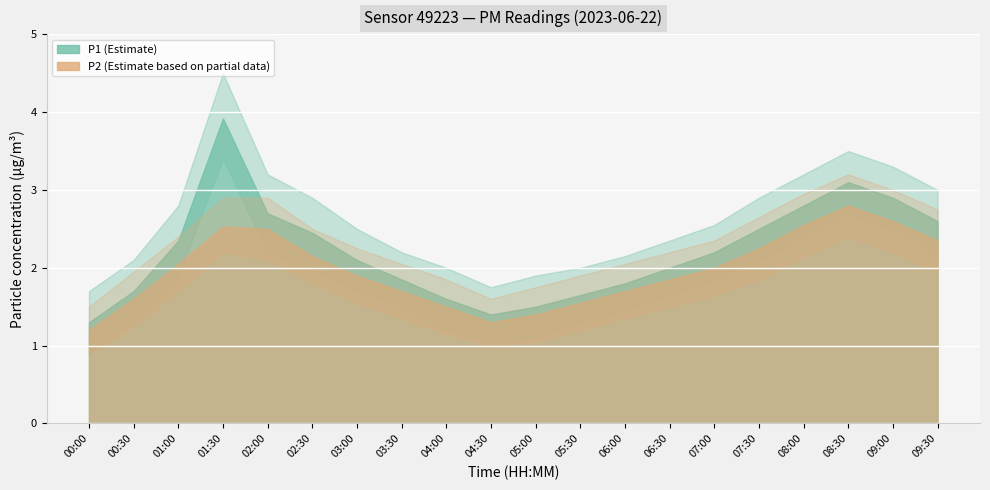

Reading left to right, list all the values displayed in this chart.

P1: 1.3	1.7	2.4	3.9	2.7	2.5	2.1	1.9	1.6	1.4	1.5	1.6	1.8	2.0	2.2	2.5	2.8	3.1	2.9	2.6
P2: 1.2	1.6	2.0	2.5	2.5	2.1	1.9	1.7	1.5	1.3	1.4	1.6	1.7	1.9	2.0	2.2	2.5	2.8	2.6	2.4